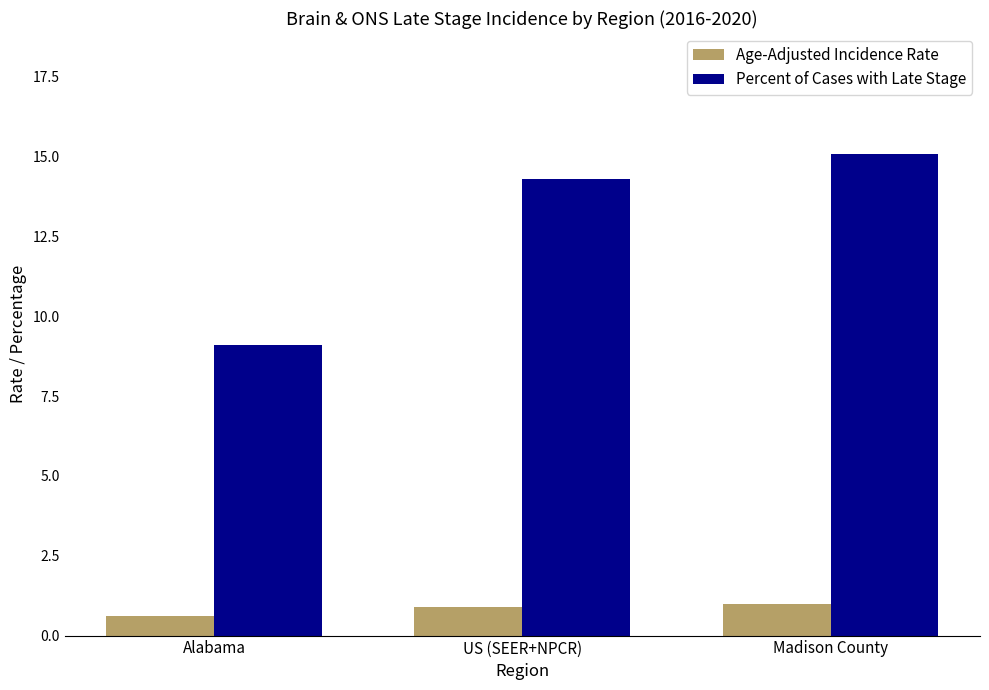

Rank the series by their average value, from lowest to highest.

Age-Adjusted Incidence Rate, Percent of Cases with Late Stage